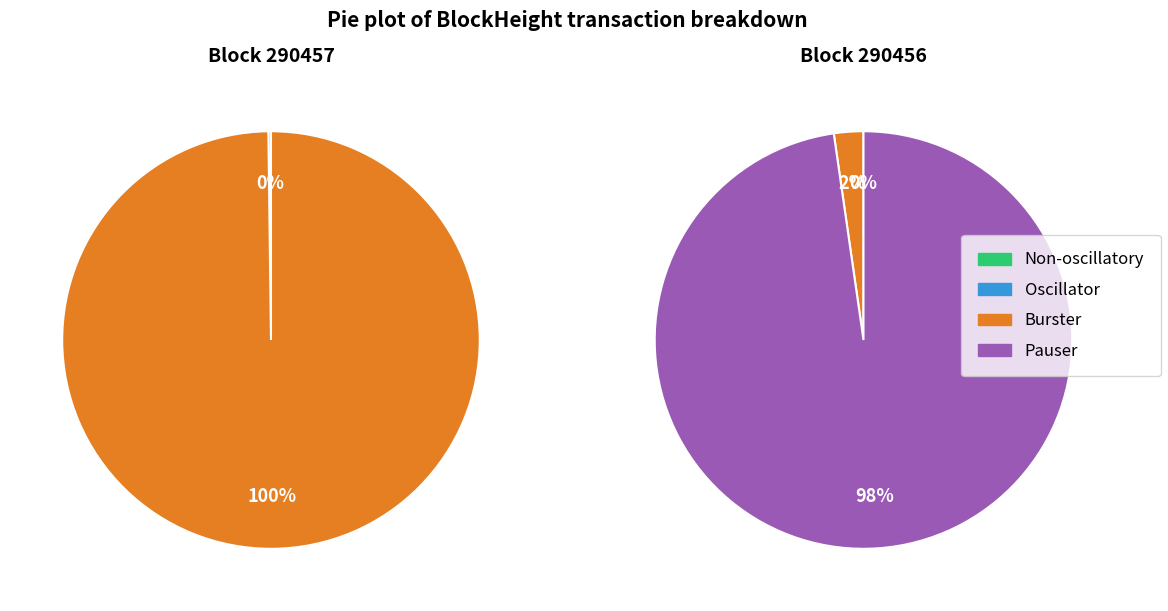

How many slices are in this pie chart?

2